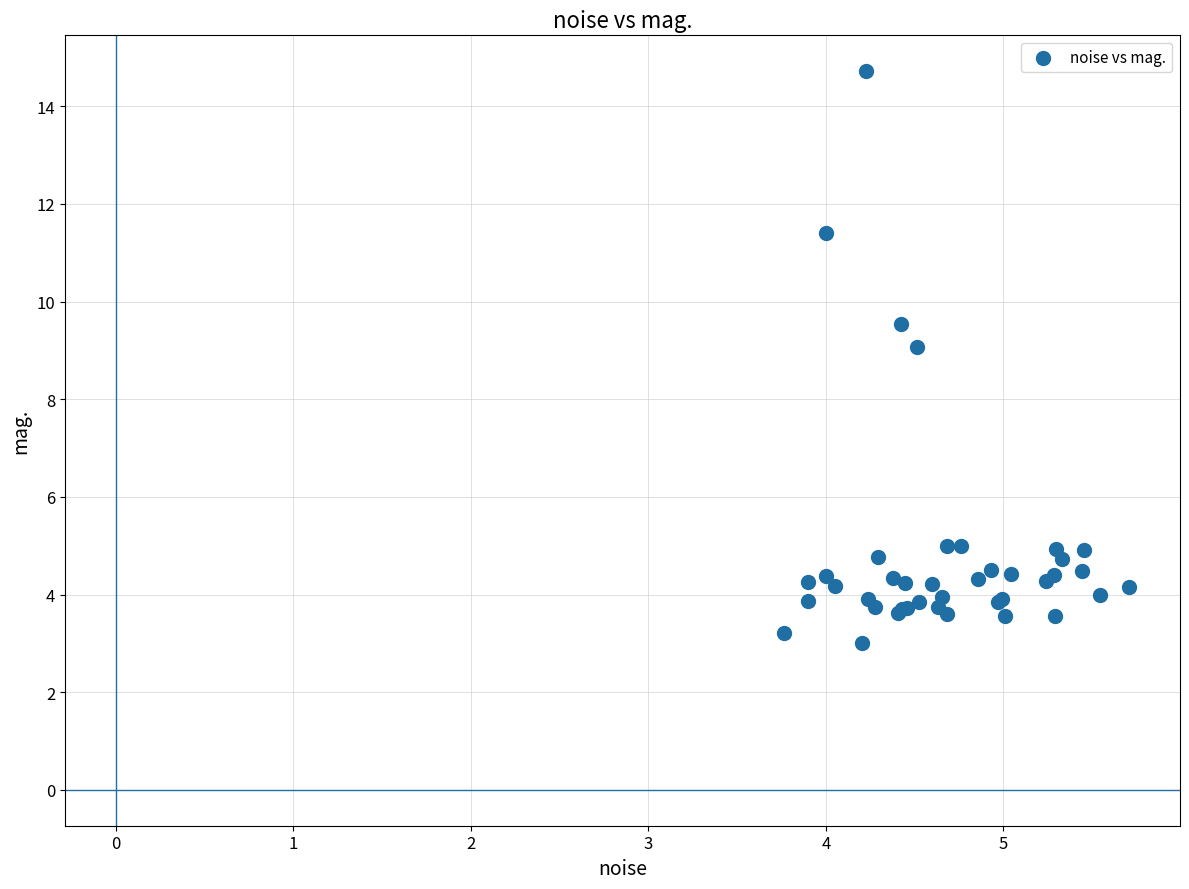

What Y value in the scatter plot is closest to 8?

9.1